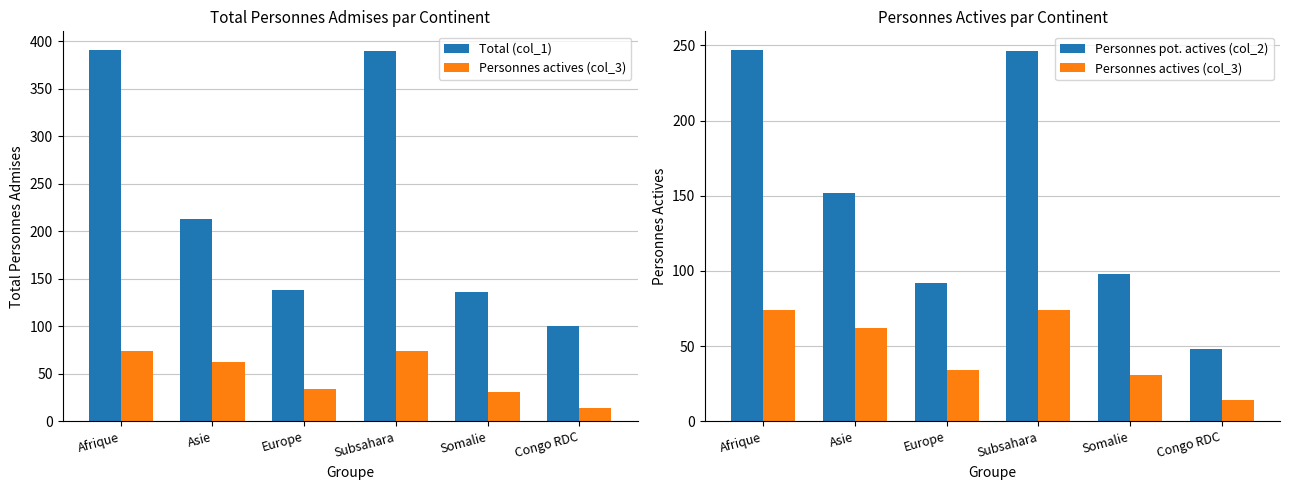

Is it true that Total (col_1) equals 246 at Subsahara?

False